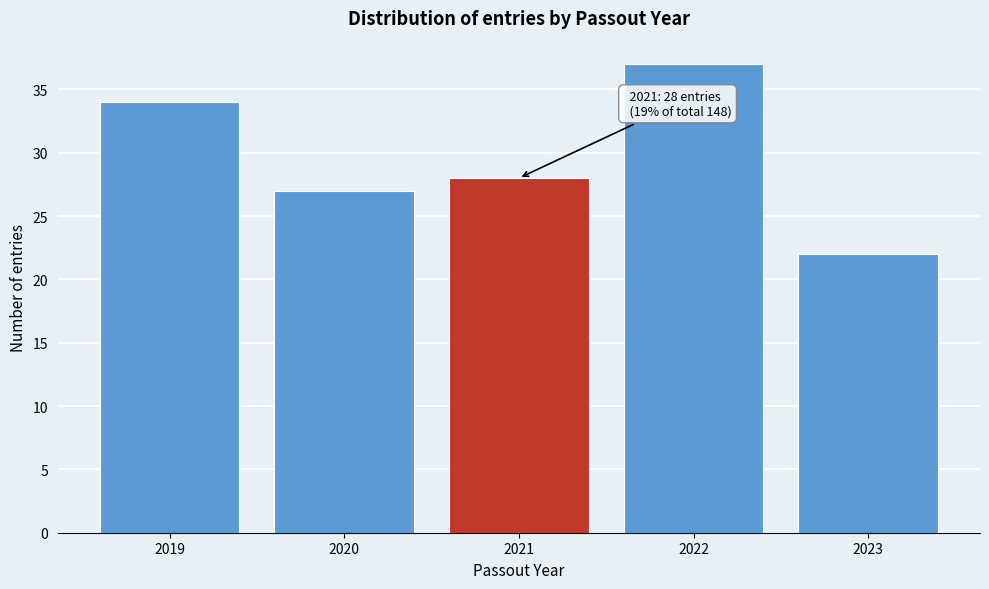

Reading right to left, what are all the values shown in this chart?

2023=22	2022=37	2021=28	2020=27	2019=34